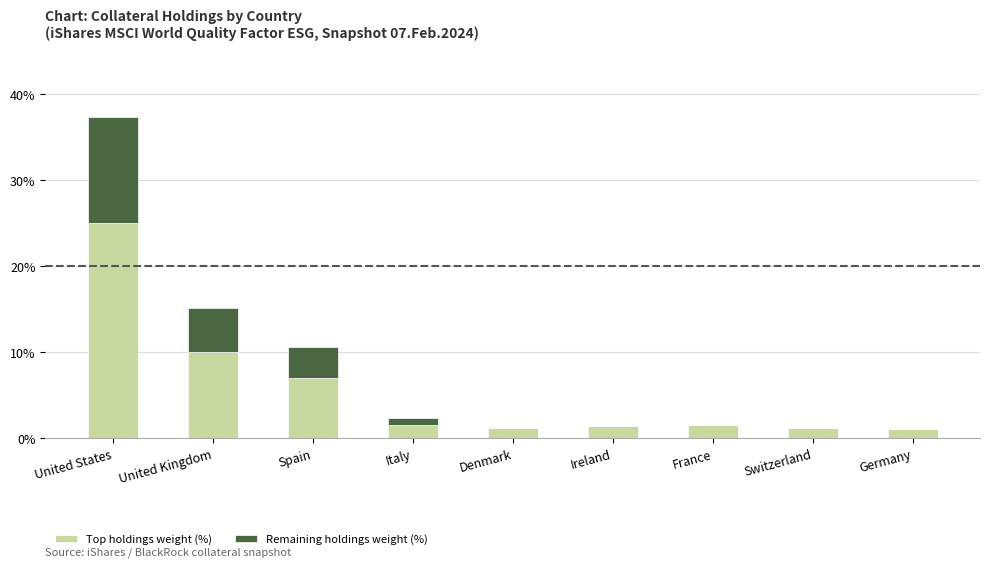

Are the bars grouped side by side (vs. stacked)?

No